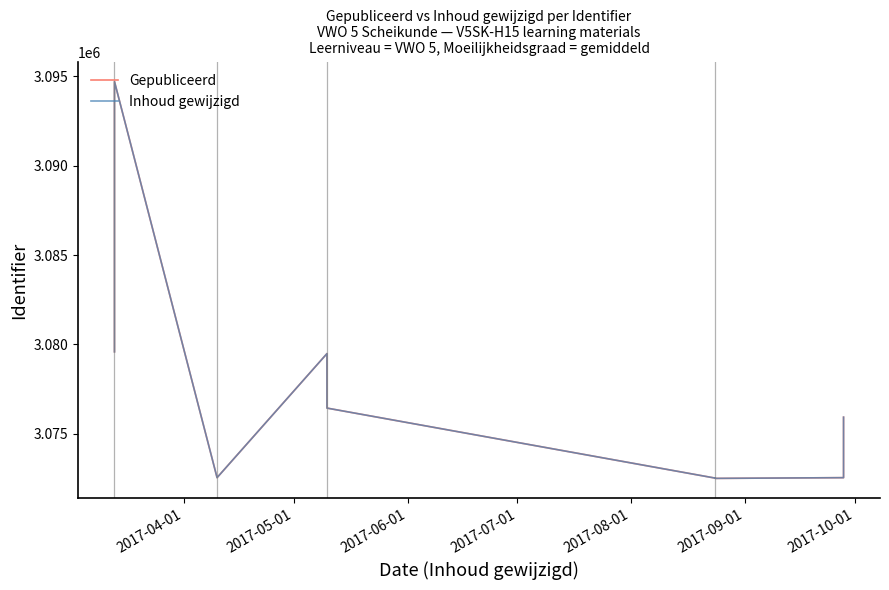

List the series in order of their peak value, highest first.

Gepubliceerd, Inhoud gewijzigd